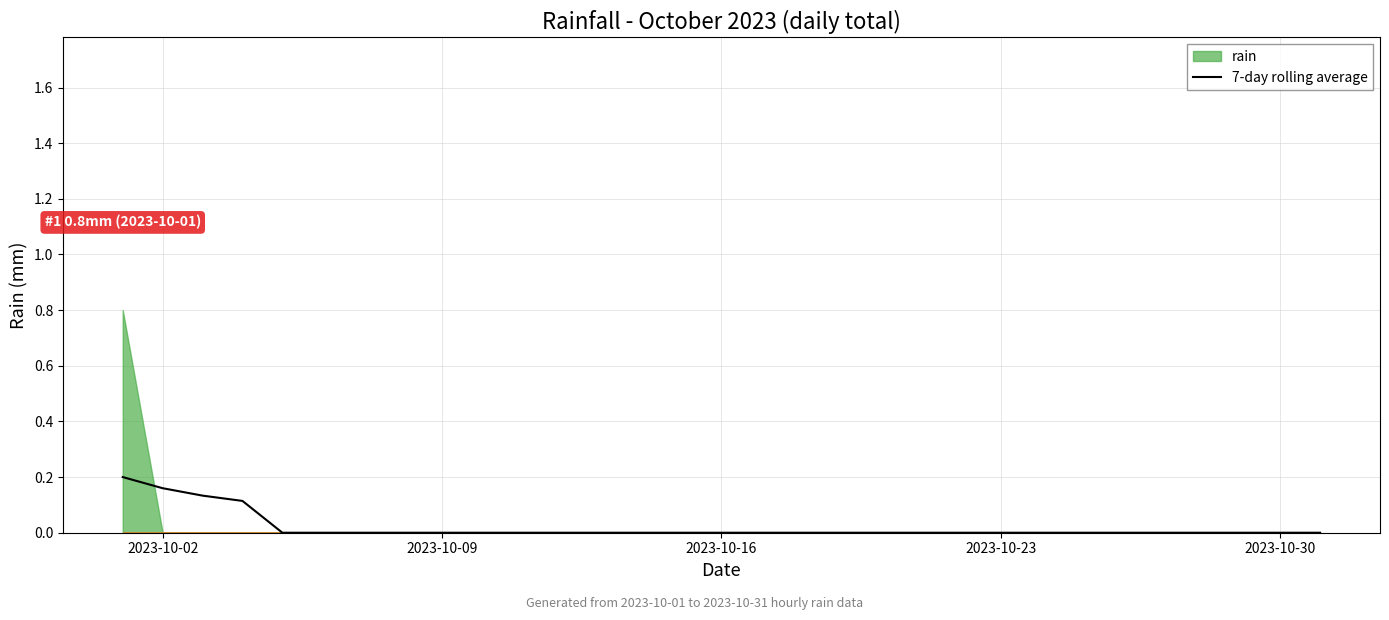

How many values are between 0 and 1?

31